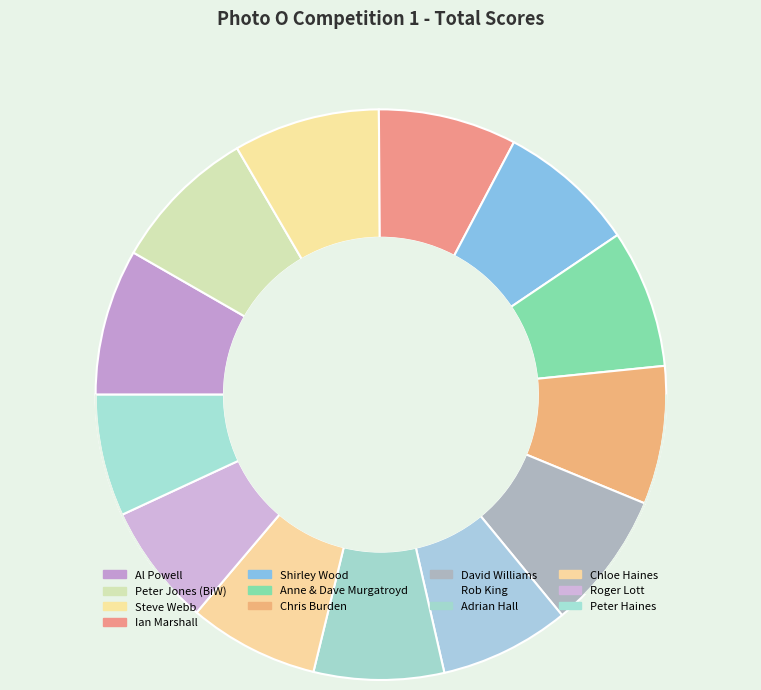

To the nearest percent, what portion does Rob King represent?

7%